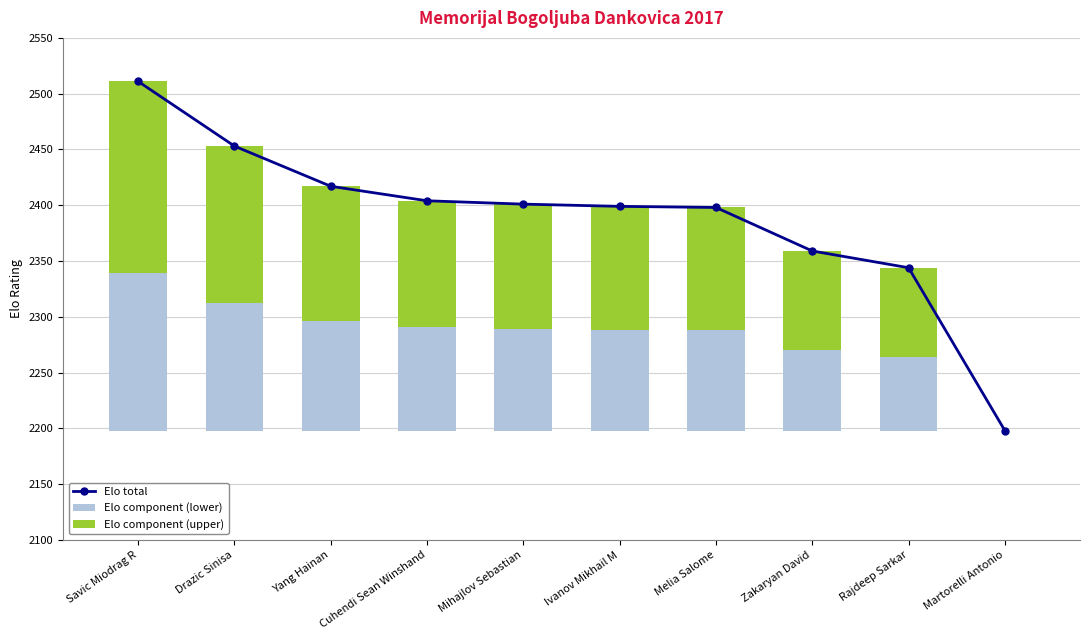

Which series changed the most between Drazic Sinisa and Martorelli Antonio?

Elo total